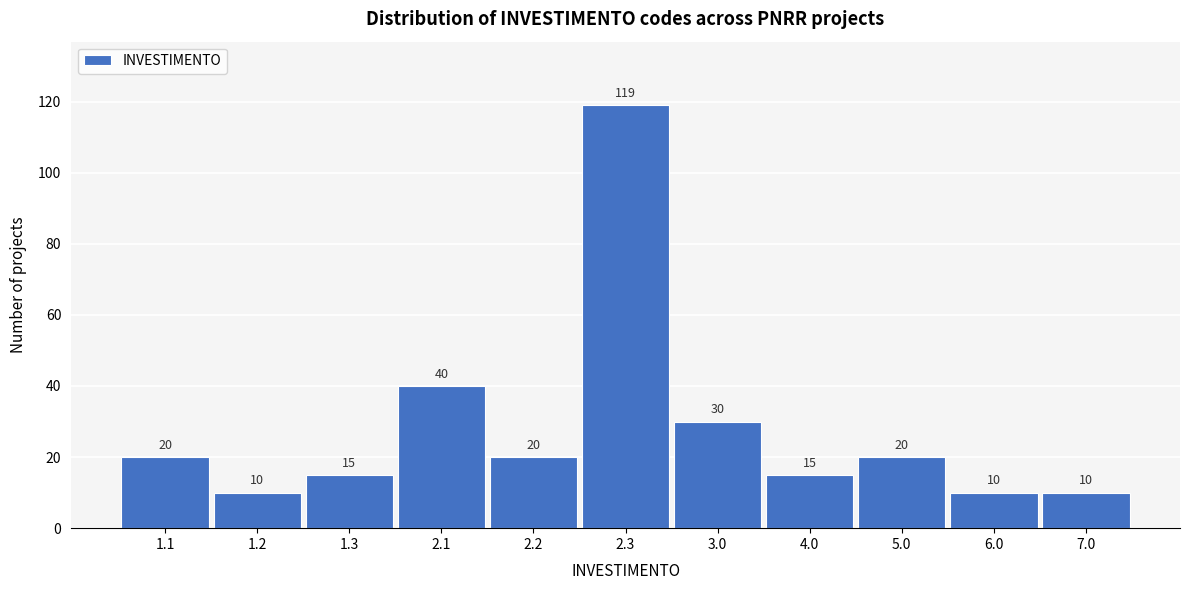

Reading left to right, transcribe all the data shown in this chart.

20	10	15	40	20	119	30	15	20	10	10